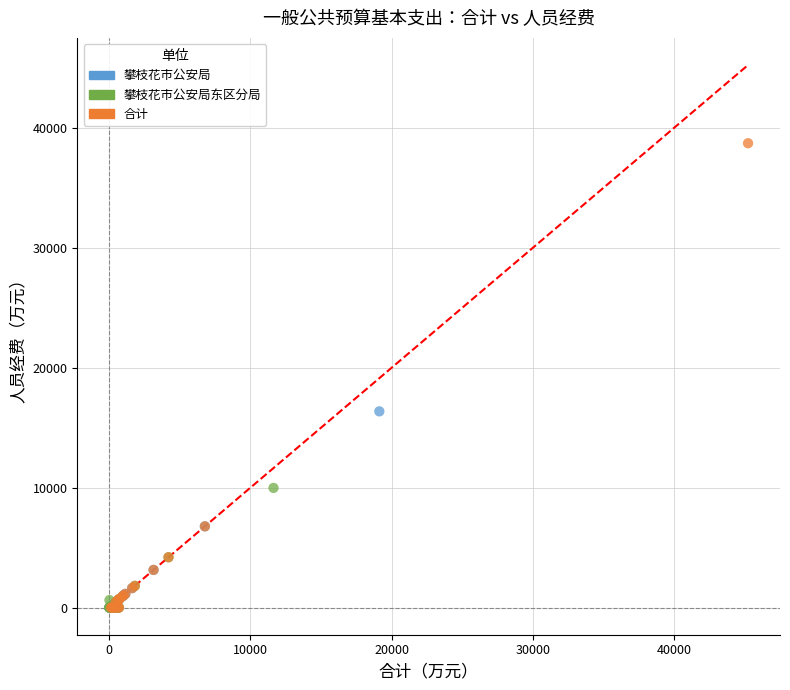

Which series has the largest Y range (max minus min)?

合计